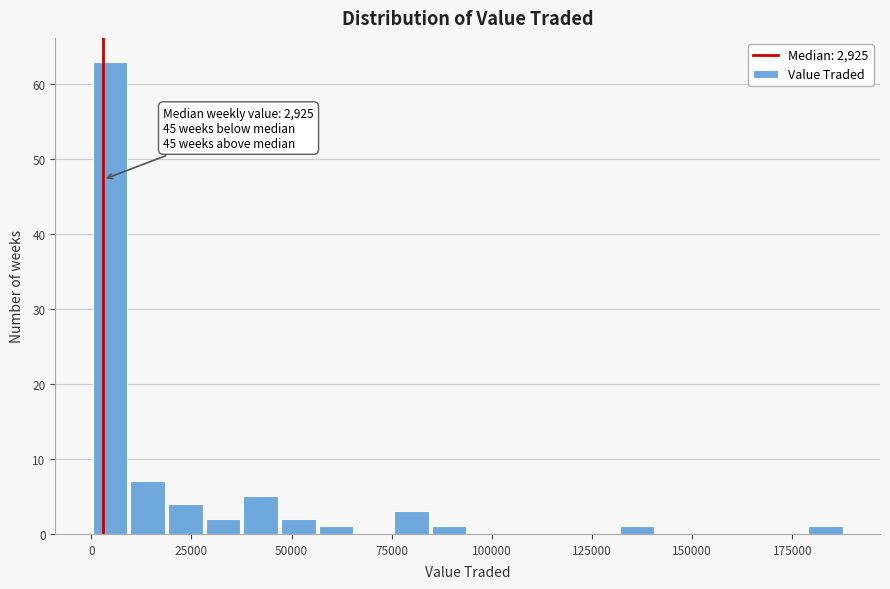

Read against the x-axis, roughly where is the centre of the tallest bar?

5000